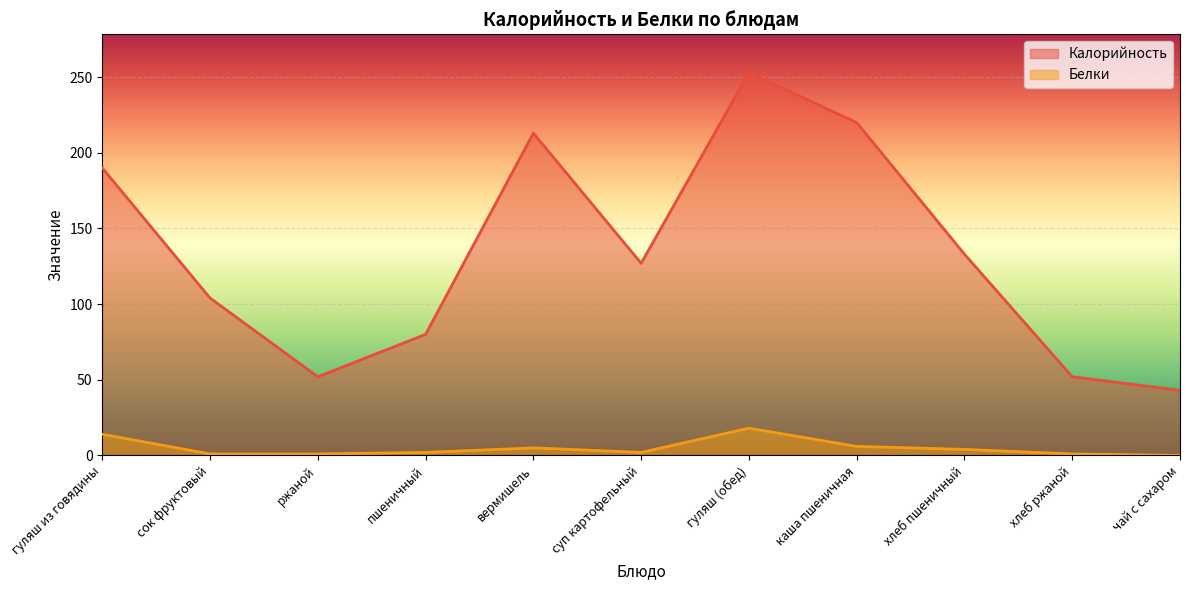

What is the sum of the Белки values at гуляш (обед) and сок фруктовый?

19